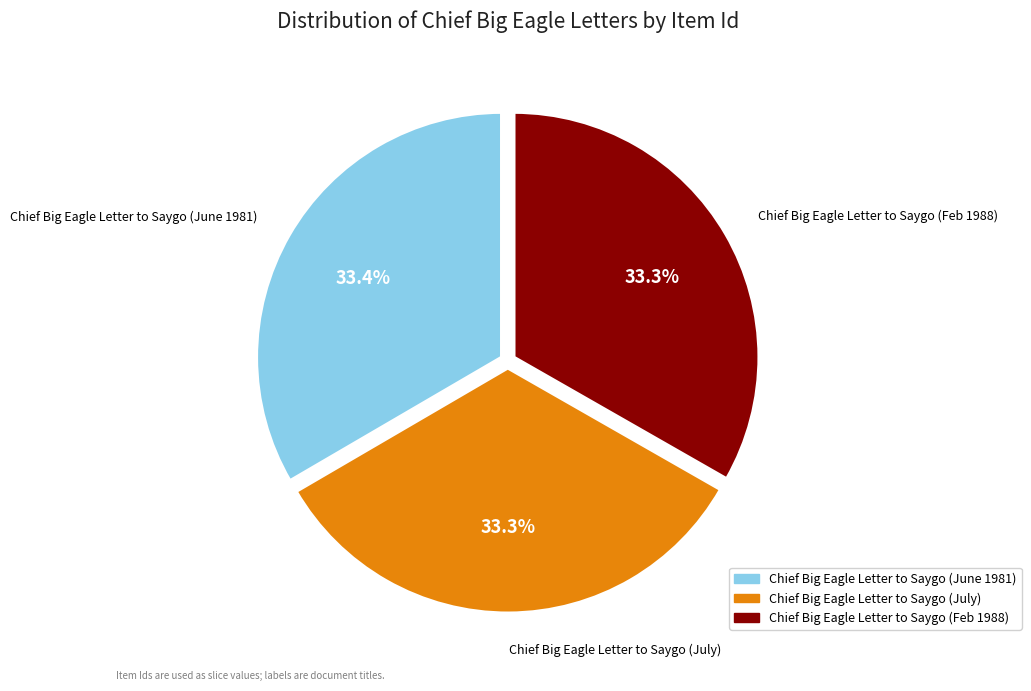

Is Chief Big Eagle Letter to Saygo (Feb 1988) the majority of the pie?

No